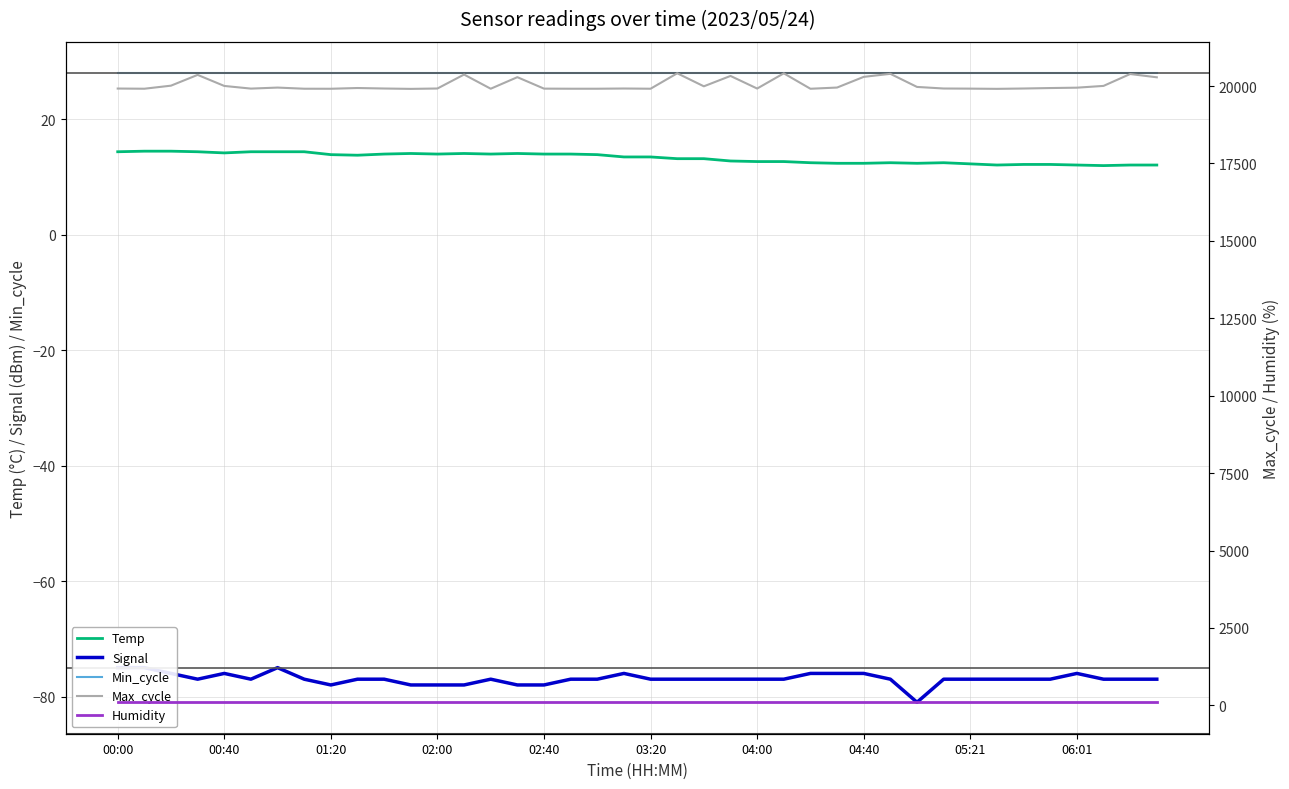

True or false: Temp and Signal cross at least once.

False